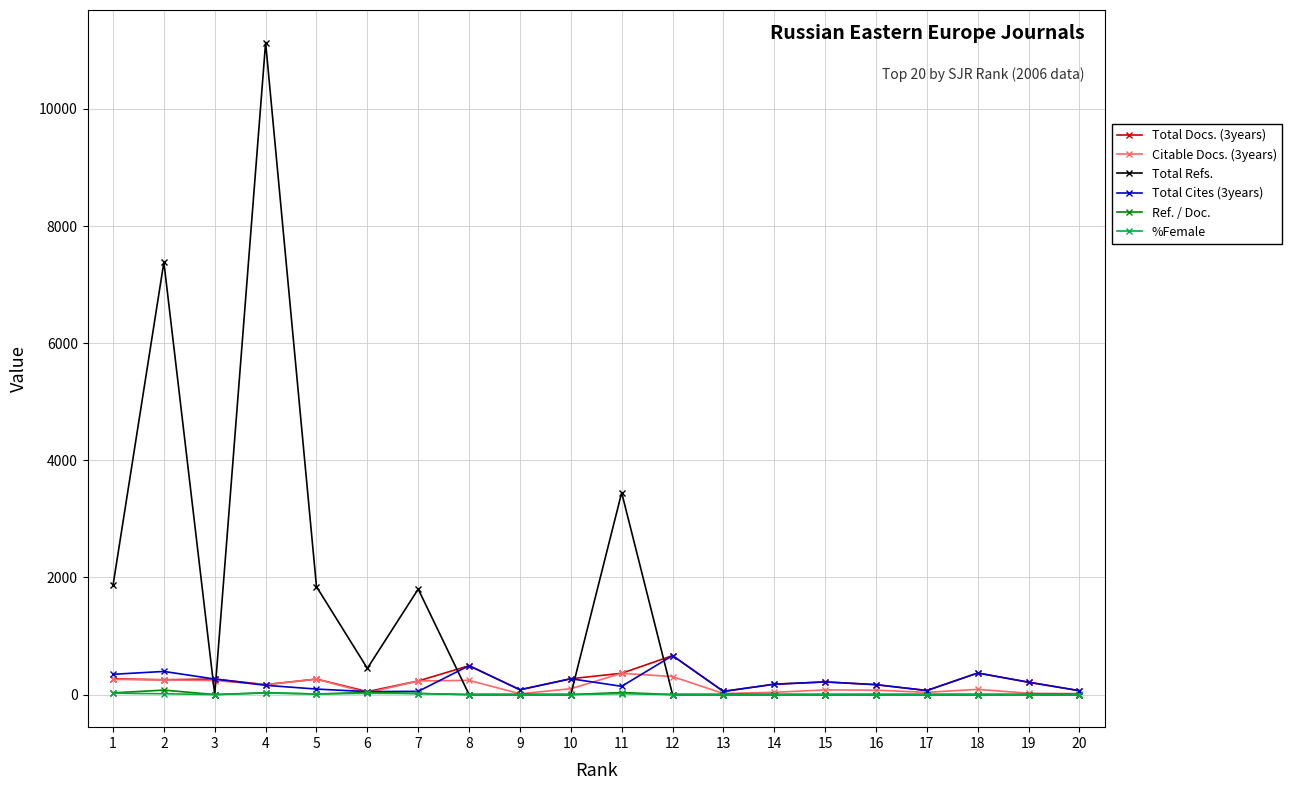

Which label corresponds to the largest value in the chart?

4